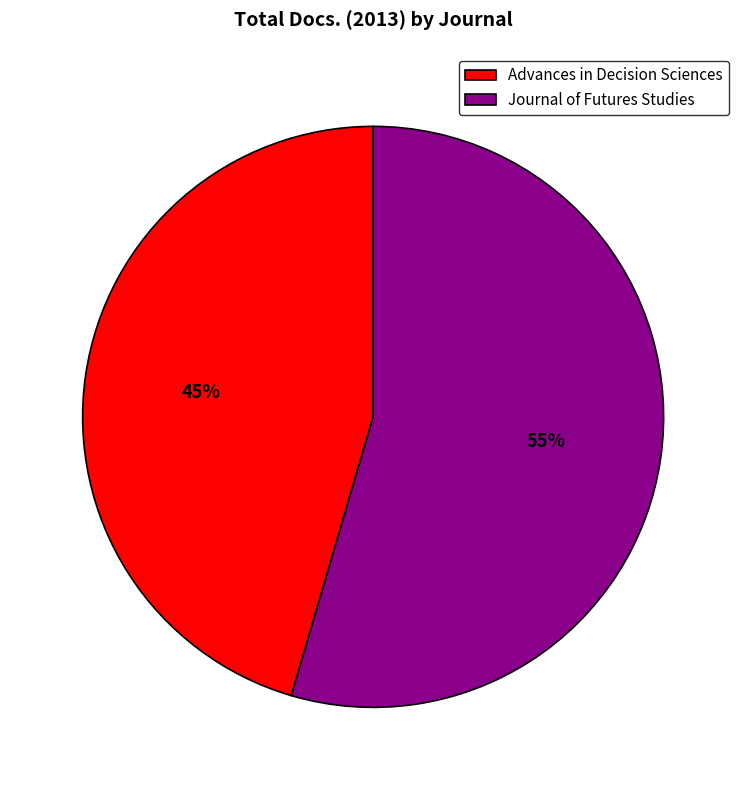

Is there any slice that represents more than half of the pie?

Yes